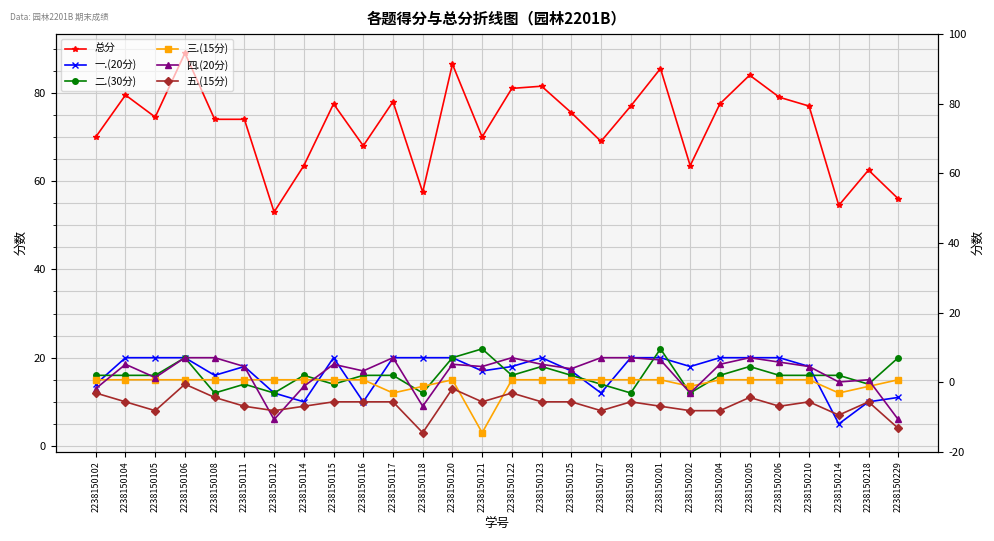

Which series has the largest total across all categories?

总分